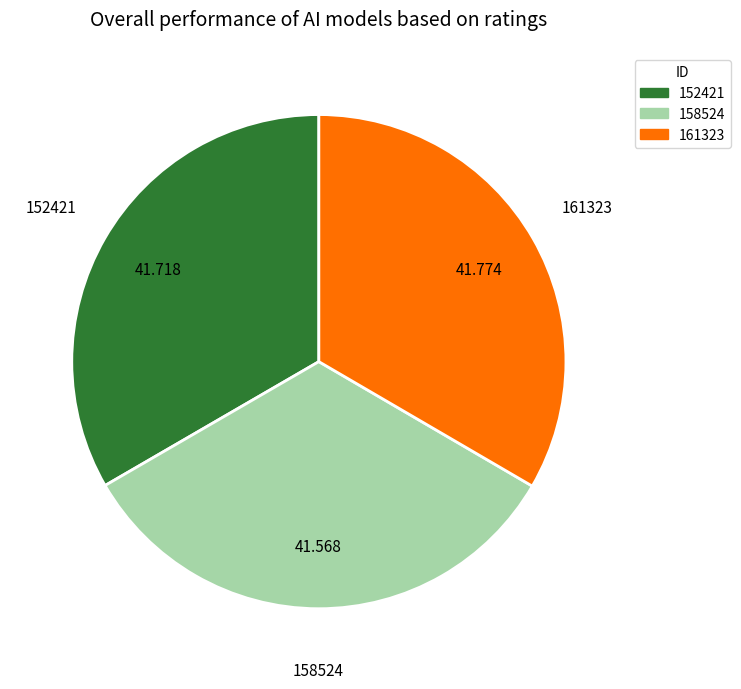

Combined, do 161323 and 158524 account for over 50%?

Yes